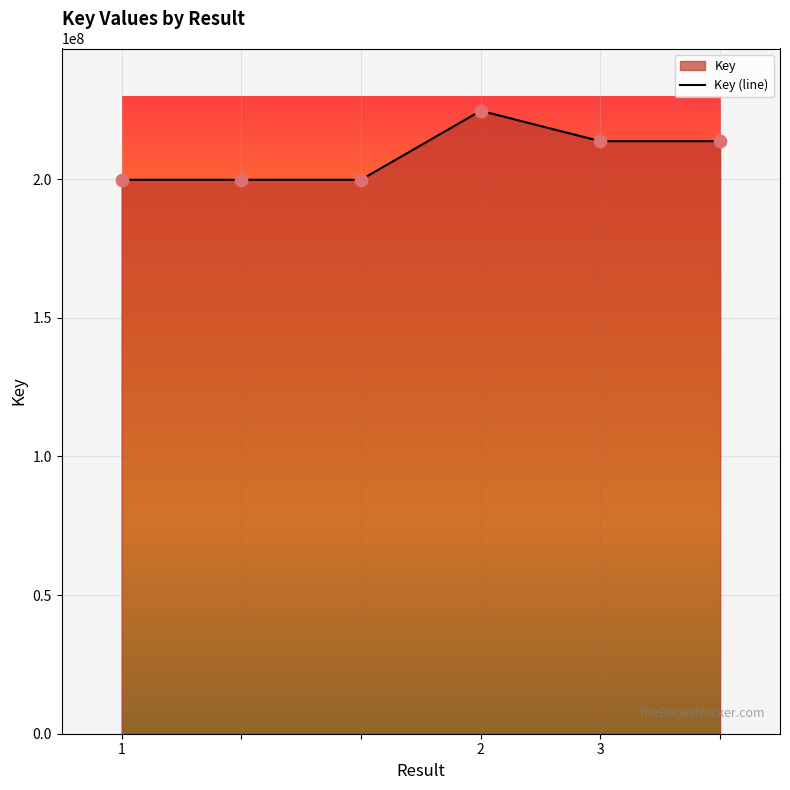

Approximately how many times larger is the value at  compared to 1?

1.1